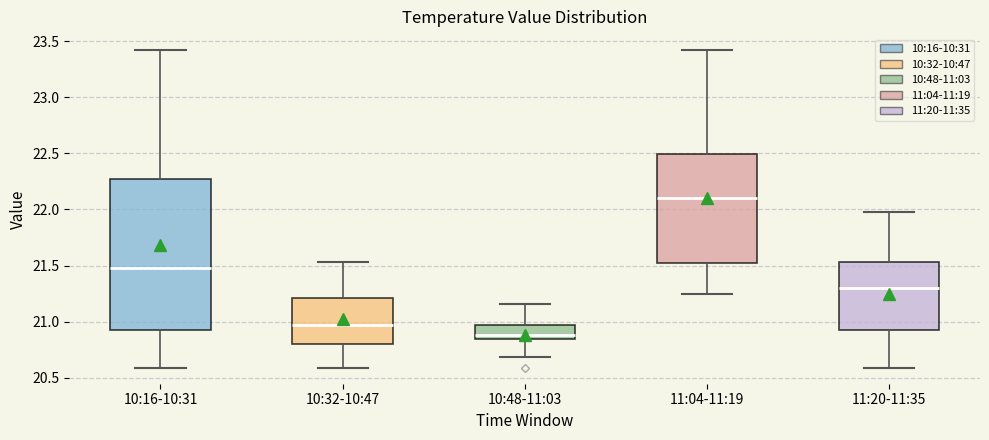

Reading left to right, transcribe this box plot: for each box, give where its median line is, the range the box spans, and where its two whiskers end, as read against the y-axis. The values are not printed on the chart, so give them approximately, as read against the axis.

10:16-10:31: median 21.50, box 20.95 to 22.25, whiskers 20.60 to 23.40
10:32-10:47: median 21.00, box 20.80 to 21.20, whiskers 20.60 to 21.55
10:48-11:03: median 20.90, box 20.85 to 20.95, whiskers 20.70 to 21.15
11:04-11:19: median 22.10, box 21.50 to 22.50, whiskers 21.25 to 23.40
11:20-11:35: median 21.30, box 20.95 to 21.55, whiskers 20.60 to 22.00